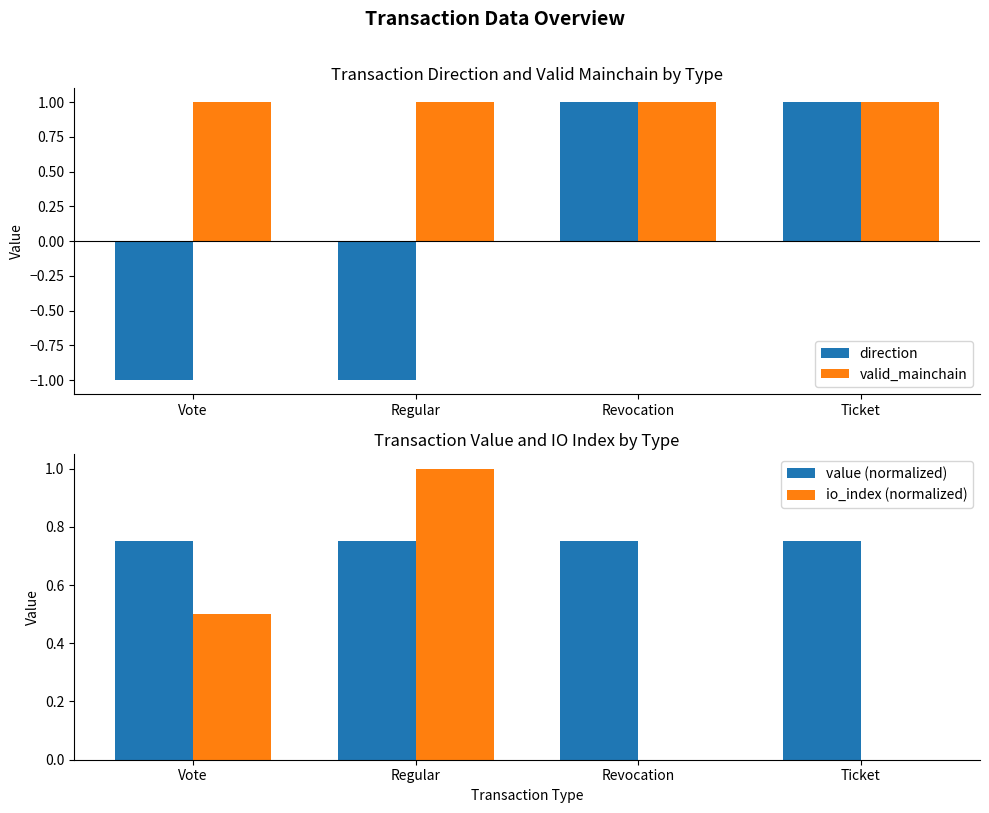

What is the difference between the second highest and minimum values in the io_index (normalized) series?

0.5